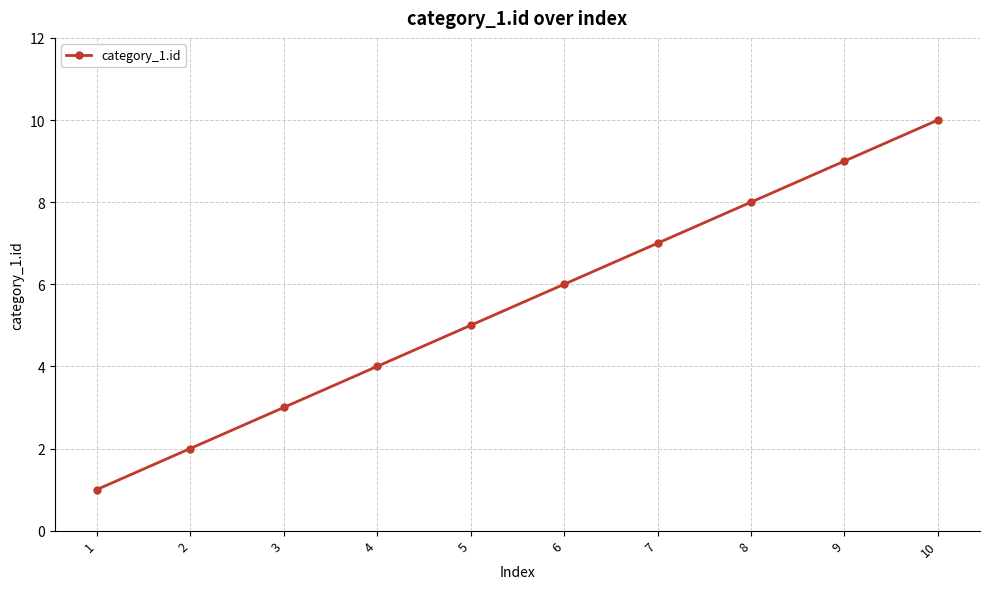

Which label corresponds to the largest value in the chart?

10